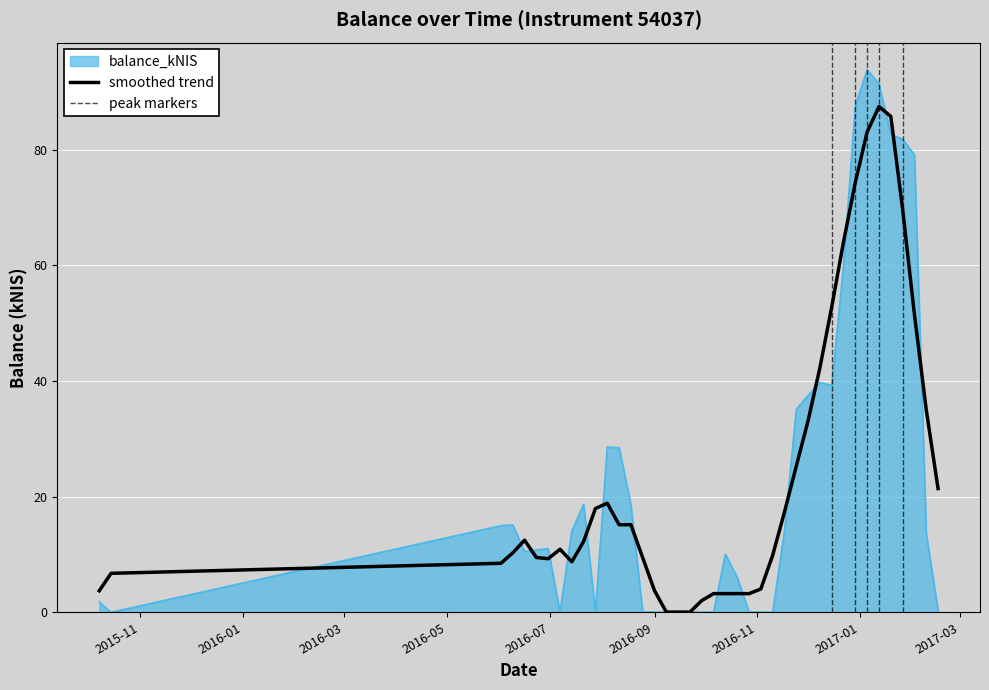

What is the highest value of the balance_kNIS series?

93.9